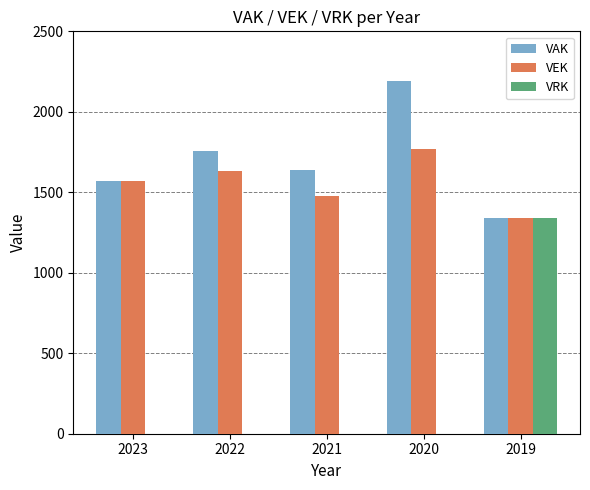

Which series has the largest total across all categories?

VAK